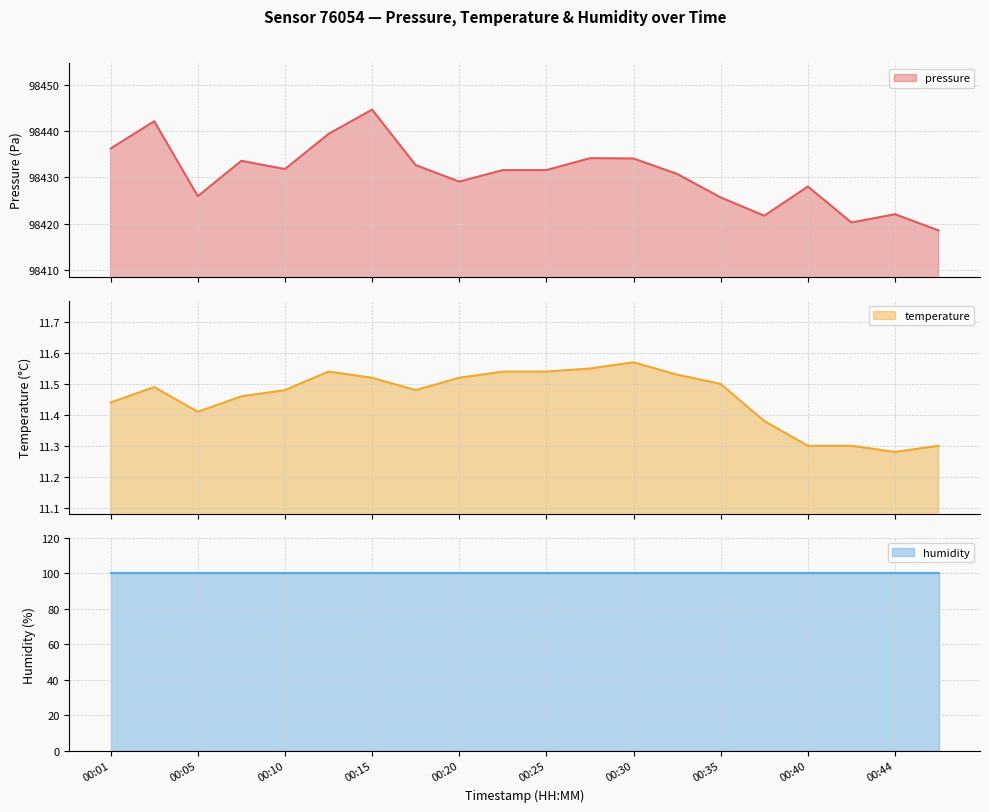

True or false: temperature has more than 1 points higher than both neighbors.

True